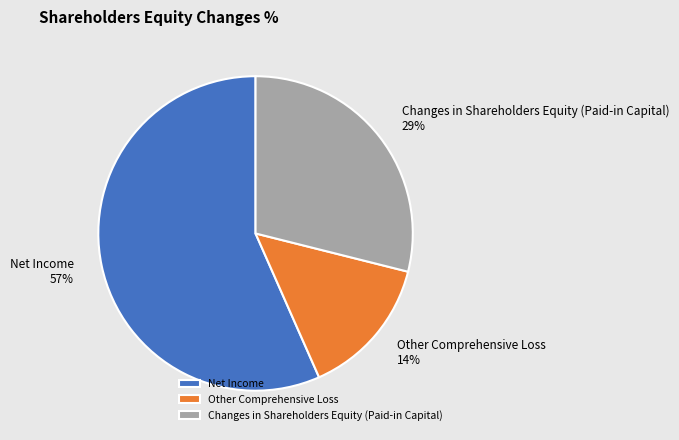

Which slice is the largest?

Net Income